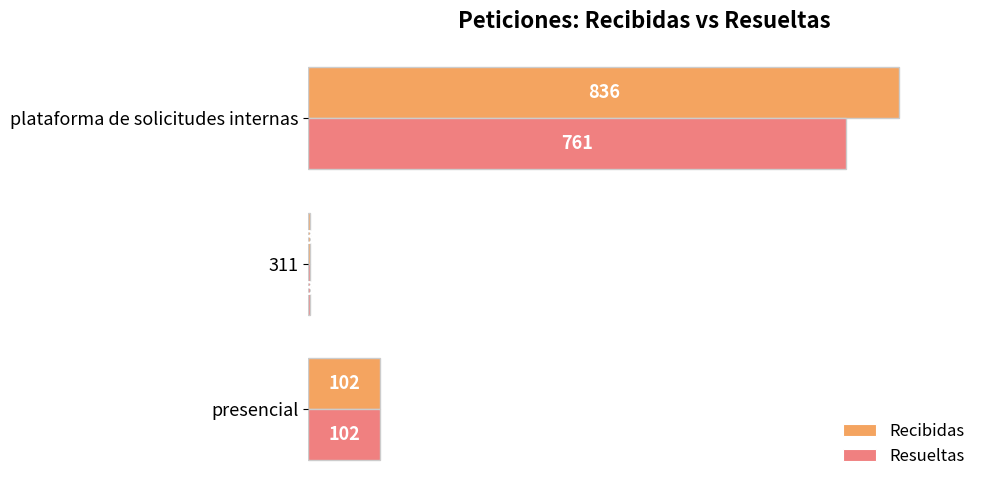

Rank the series by their maximum value, from highest to lowest.

Recibidas, Resueltas